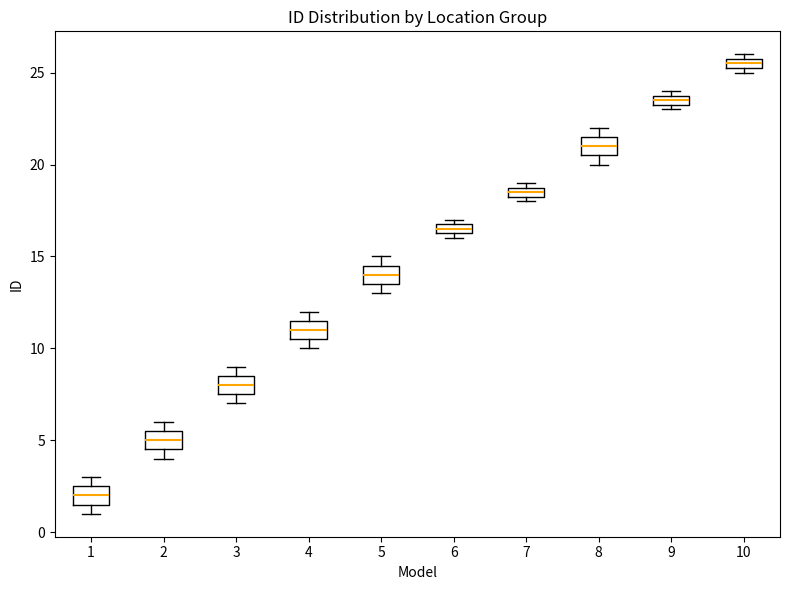

Which box has the lowest median line?

1